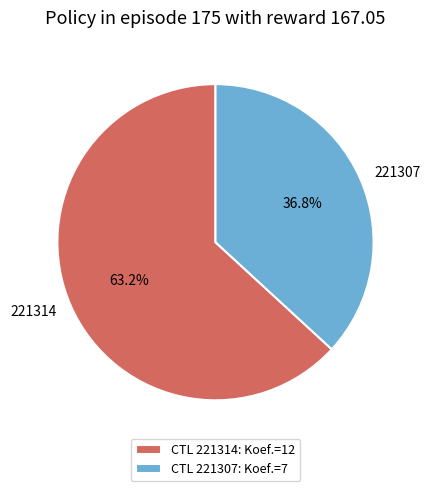

Which slice is the smallest?

221307